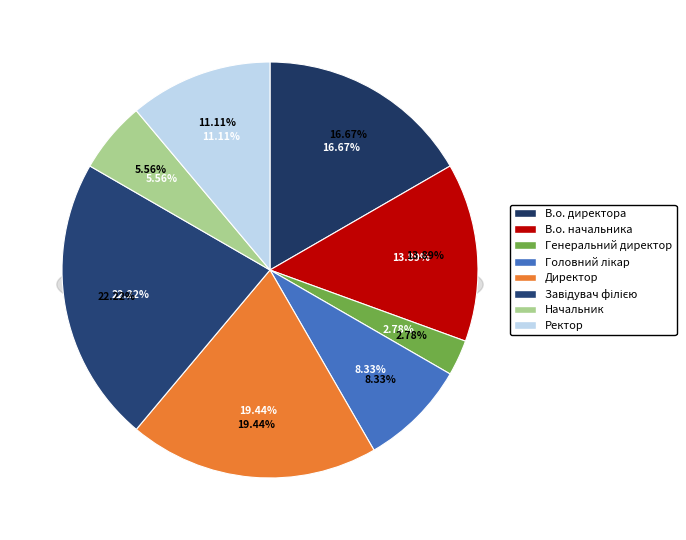

How many slices are in this pie chart?

8